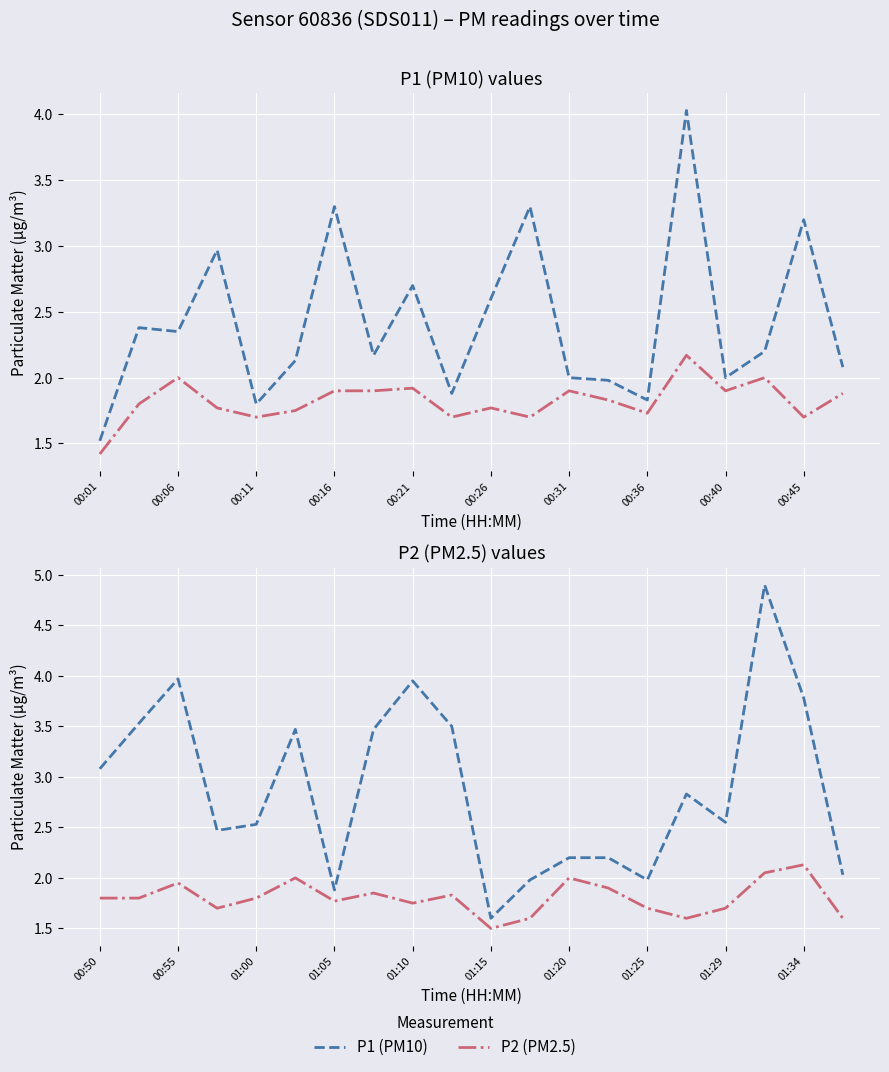

True or false: P2 (PM2.5) and P1 (PM10) cross at least once.

False